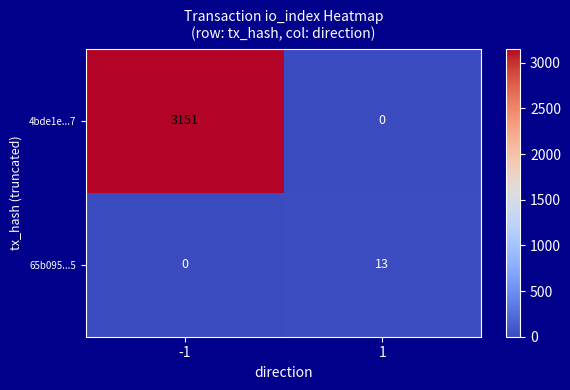

What is the difference between the 65b095...5 values at 1 and -1?

13